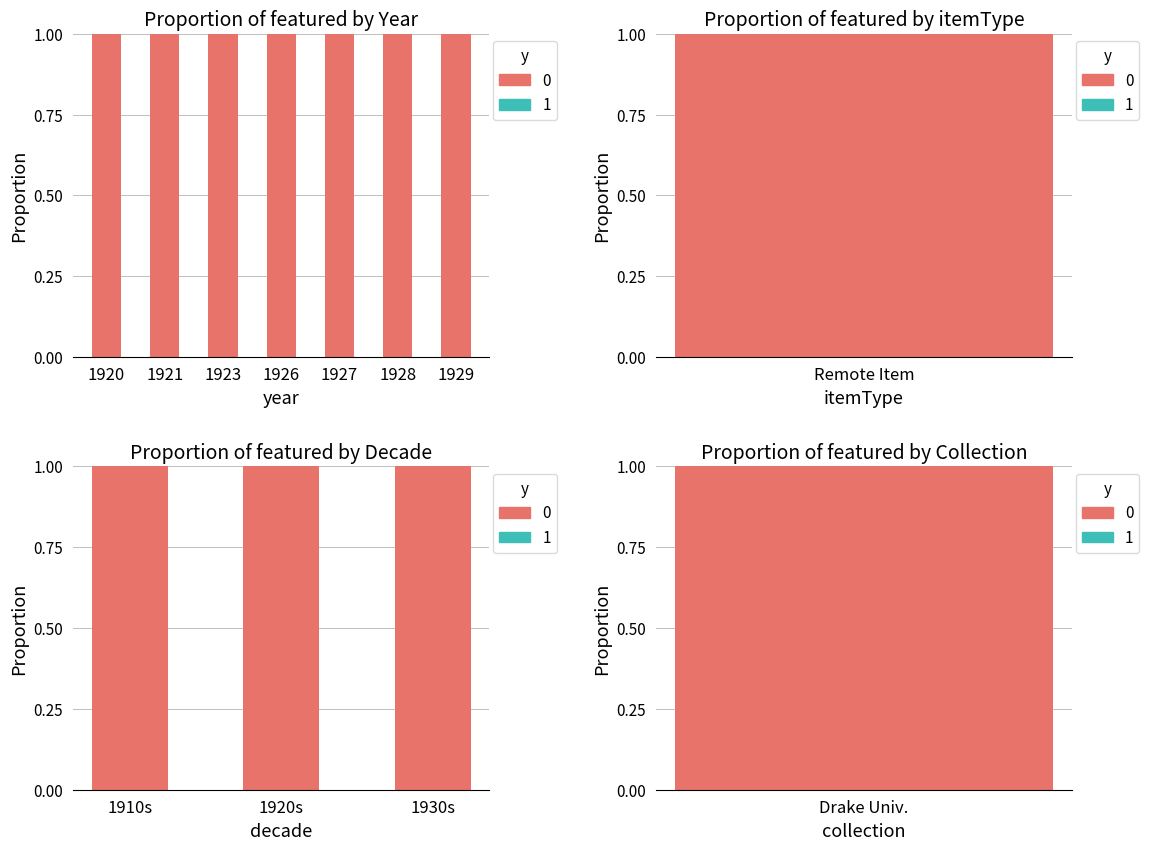

At which label does featured reach its minimum?

1929